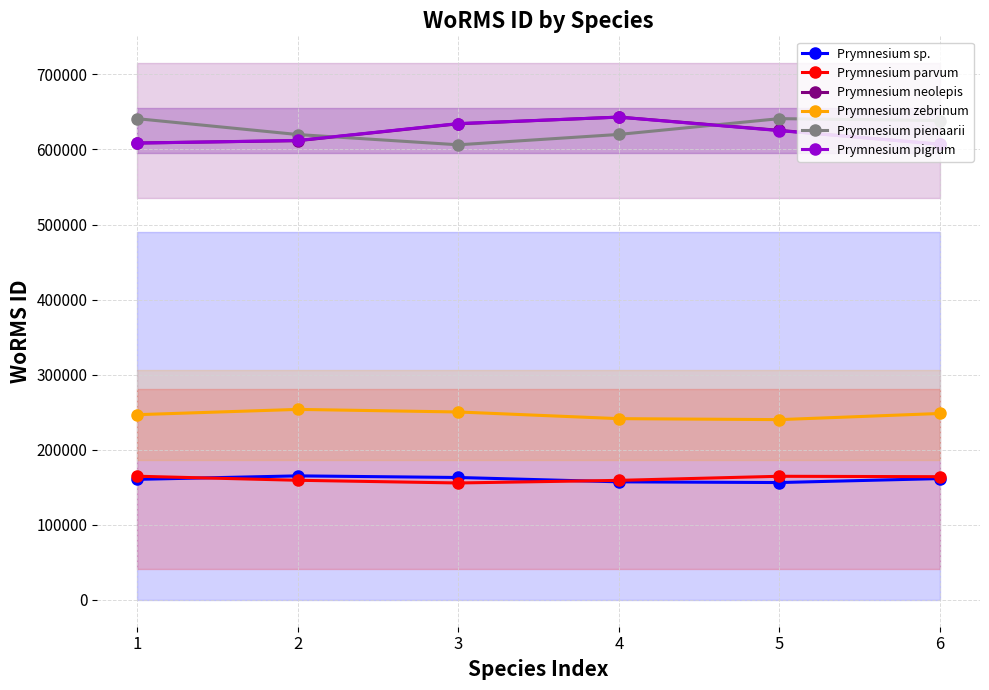

What is the value of the Prymnesium neolepis point at the 6th from the left?

607030.1